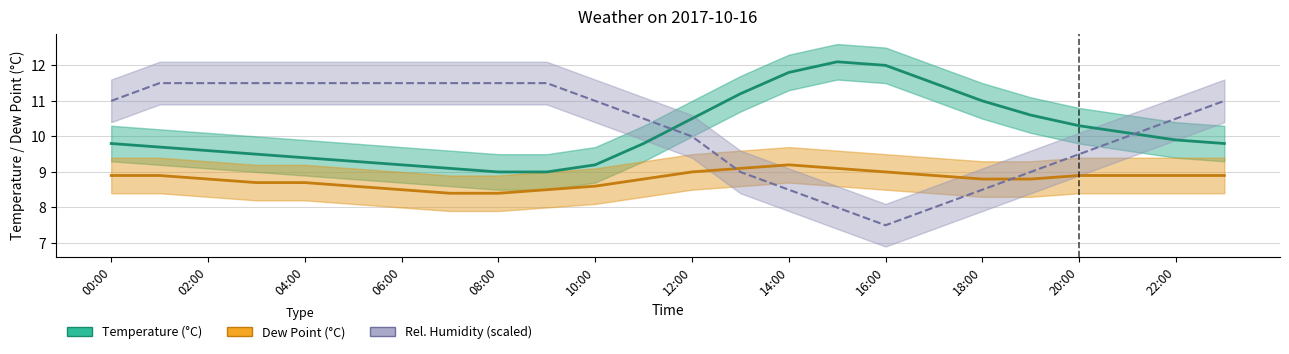

Reading right to left, what are all the values shown in this chart?

Temperature (°C): 9.8	9.9	10.1	10.3	10.6	11.0	11.5	12.0	12.1	11.8	11.2	10.5	9.8	9.2	9.0	9.0	9.1	9.2	9.3	9.4	9.5	9.6	9.7	9.8
Dew Point (°C): 8.9	8.9	8.9	8.9	8.8	8.8	8.9	9.0	9.1	9.2	9.1	9.0	8.8	8.6	8.5	8.4	8.4	8.5	8.6	8.7	8.7	8.8	8.9	8.9
Rel. Humidity (scaled): 11.0	10.5	10.0	9.5	9.0	8.5	8.0	7.5	8.0	8.5	9.0	10.0	10.5	11.0	11.5	11.5	11.5	11.5	11.5	11.5	11.5	11.5	11.5	11.0